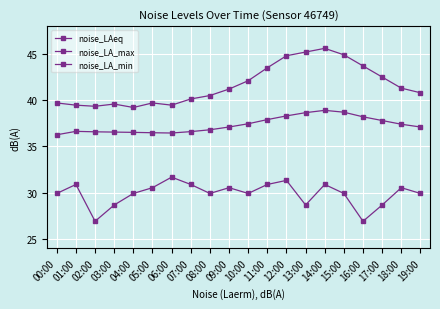

Rank the series at 04:00 from lowest to highest value.

noise_LA_min, noise_LAeq, noise_LA_max